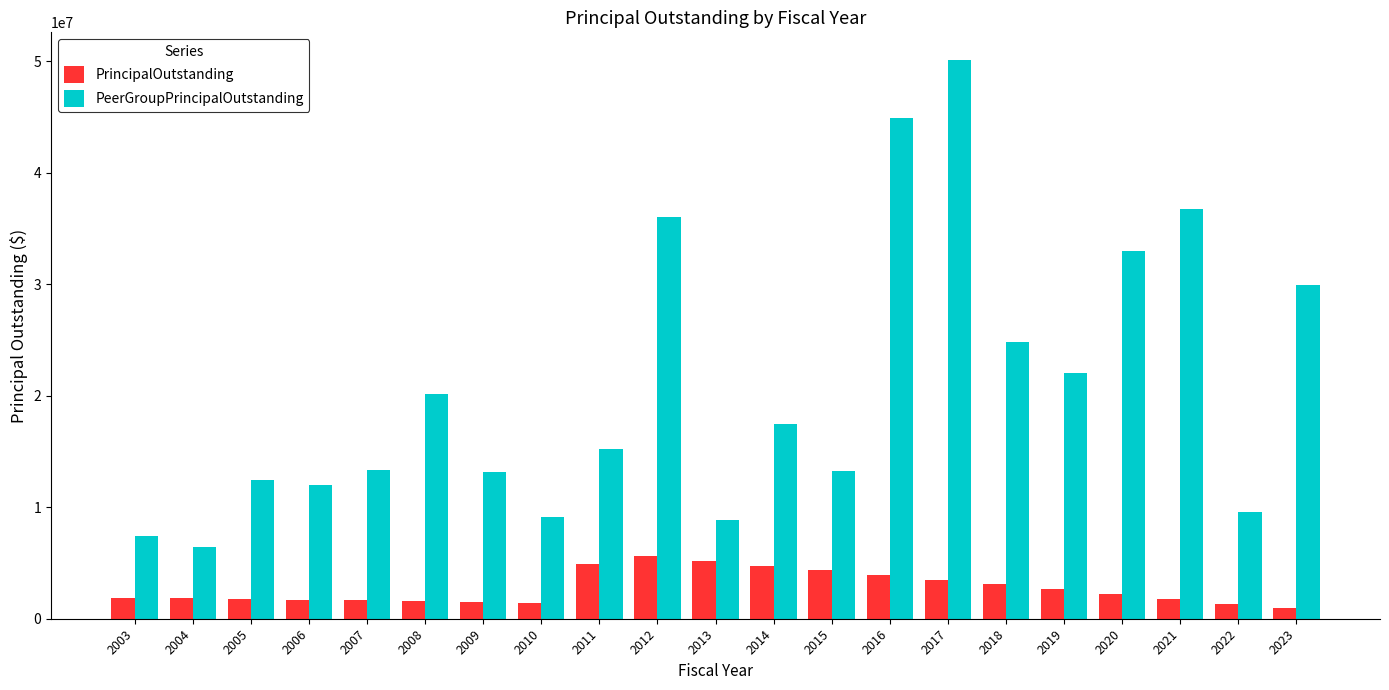

How many data points in PrincipalOutstanding are less than 1895000?

10